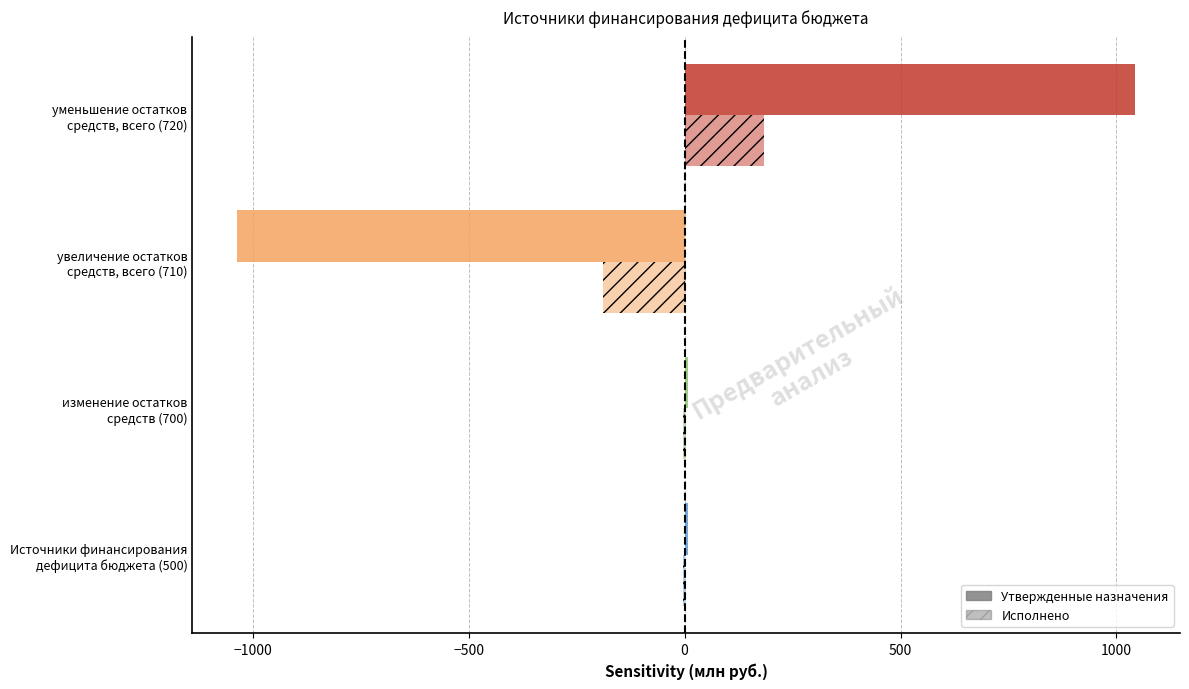

Count the number of data series in this chart.

2